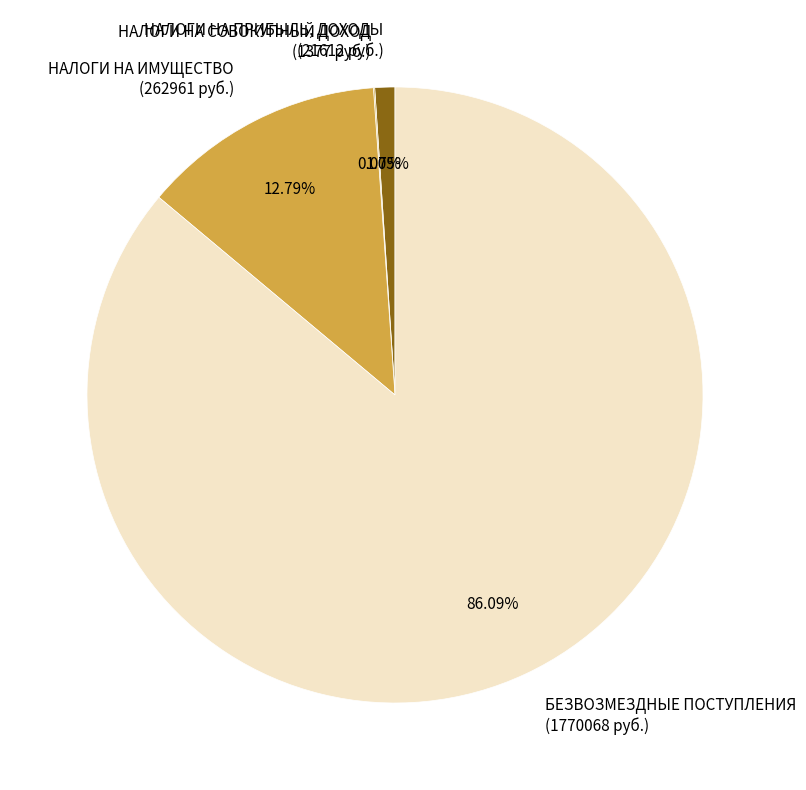

What is the ratio of the value at БЕЗВОЗМЕЗДНЫЕ ПОСТУПЛЕНИЯ (1770068 руб.) to the value at НАЛОГИ НА ИМУЩЕСТВО (262961 руб.)?

6.7